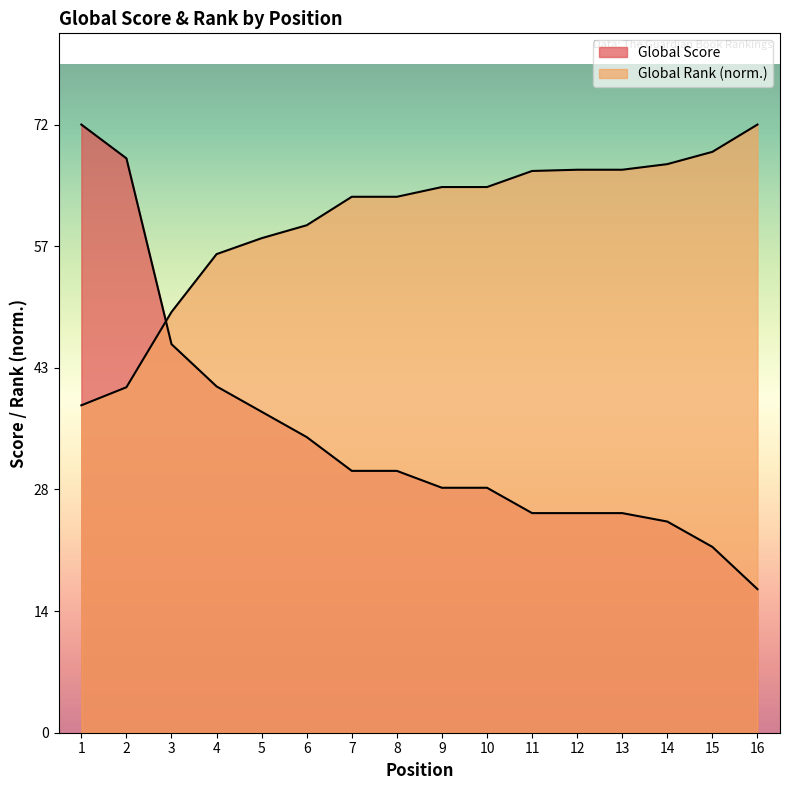

How many data points in Global Score are less than 31?

8